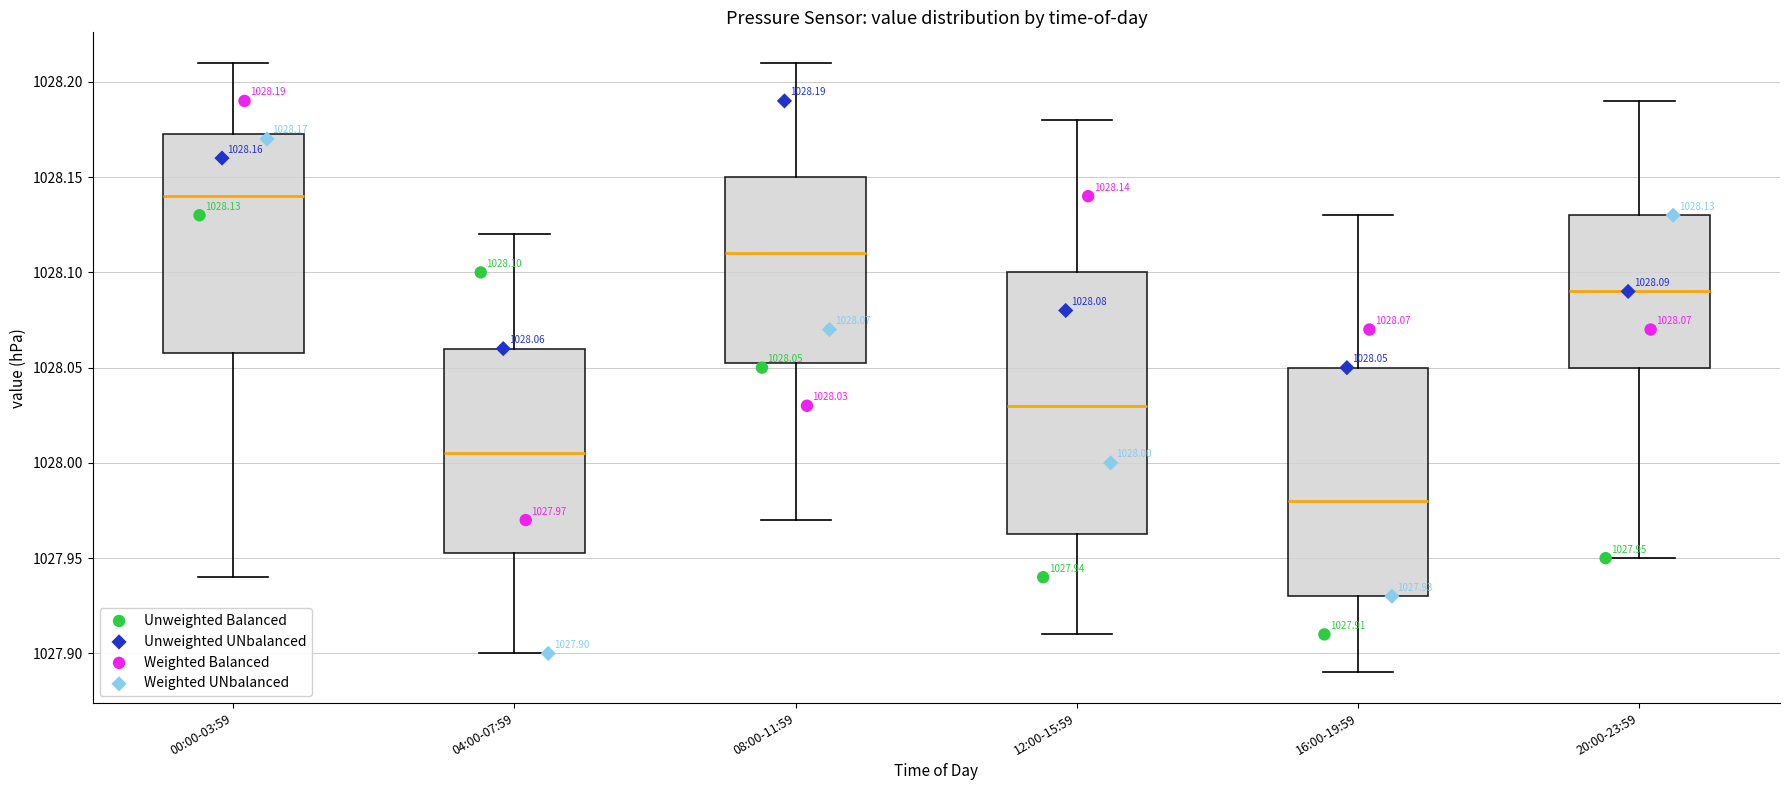

Comparing the boxes themselves (not the whiskers), which one is the tallest?

12:00-15:59